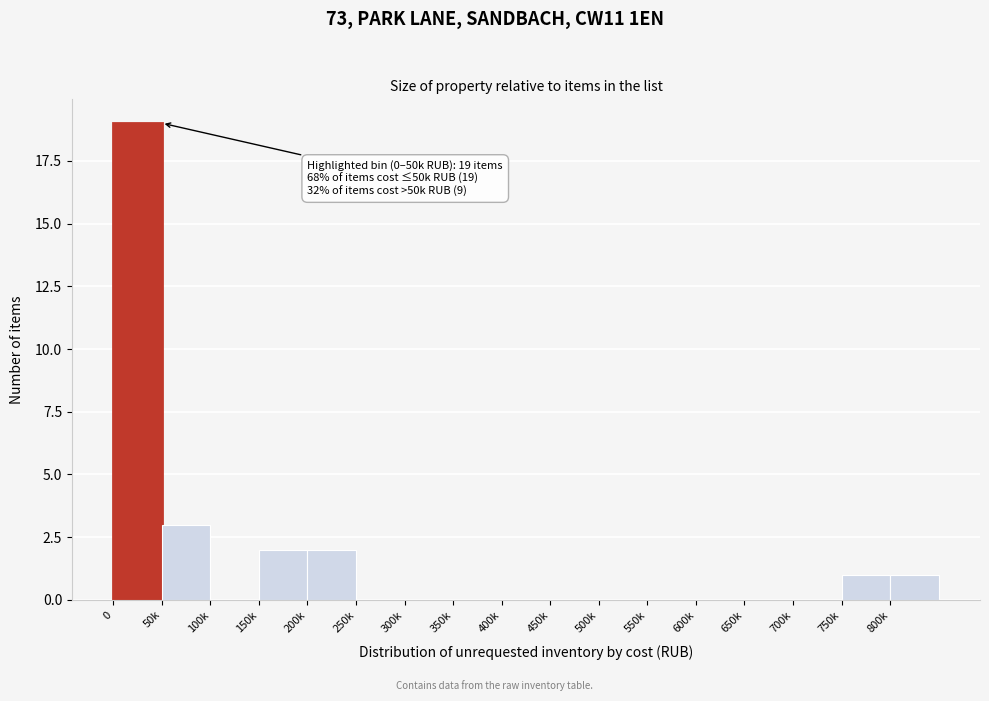

Reading left to right, list all the values displayed in this chart.

0=19	50k=3	100k=0	150k=2	200k=2	250k=0	300k=0	350k=0	400k=0	450k=0	500k=0	550k=0	600k=0	650k=0	700k=0	750k=1	800k=1